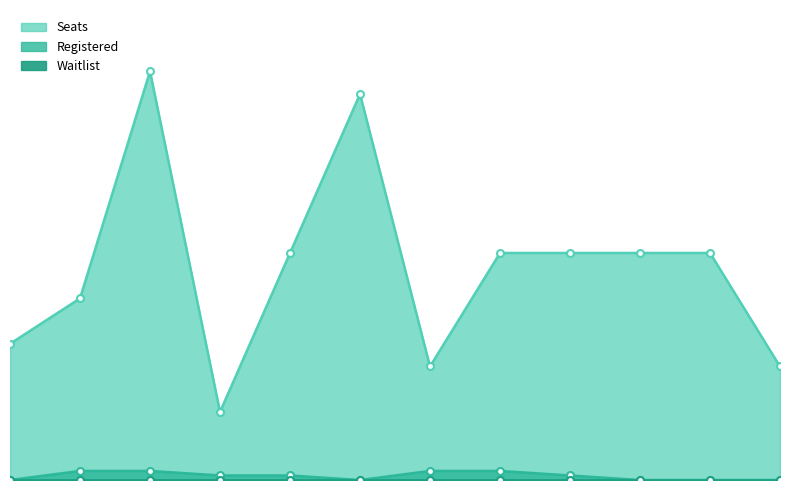

What is the average value of the Seats series?

47